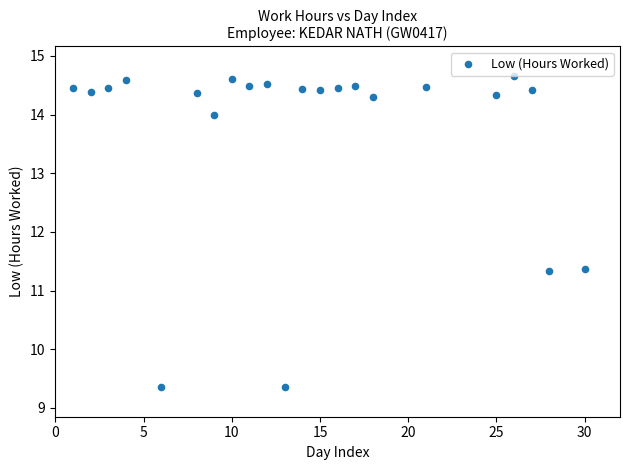

What is the range of Y values (max minus min)?

5.3